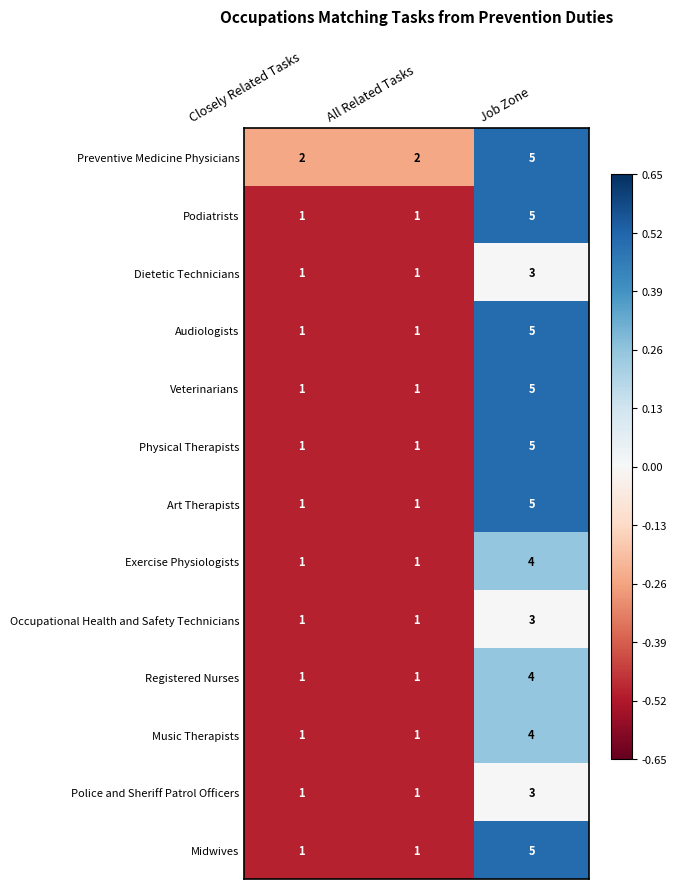

What is the maximum value shown in the chart?

5